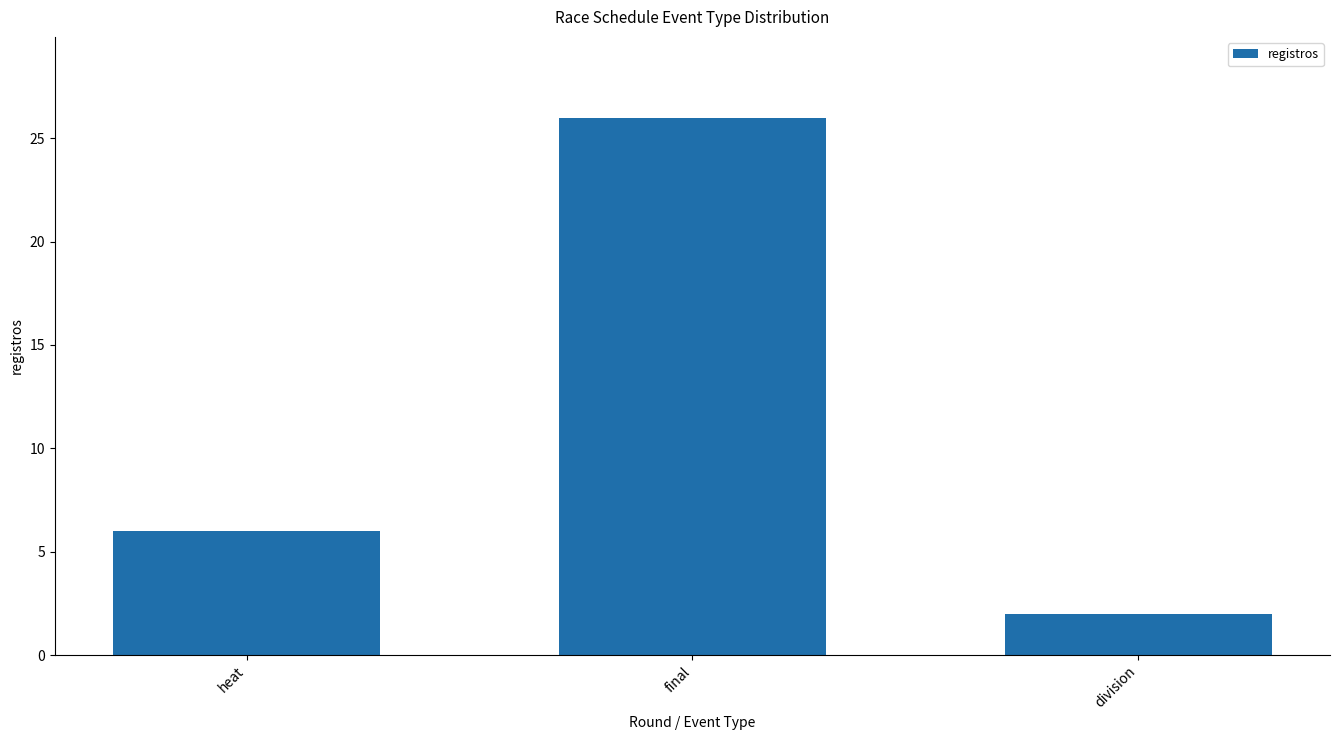

Reading right to left, what are all the values shown in this chart?

2	26	6